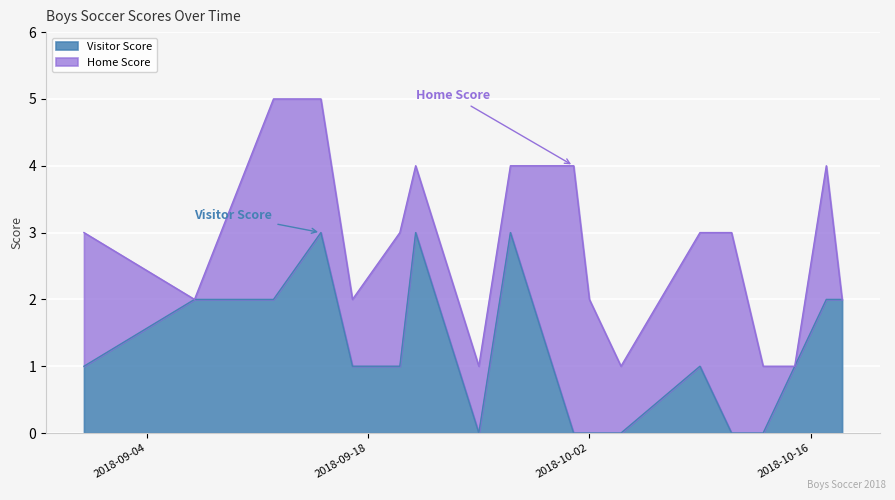

How many values are below 1?

6